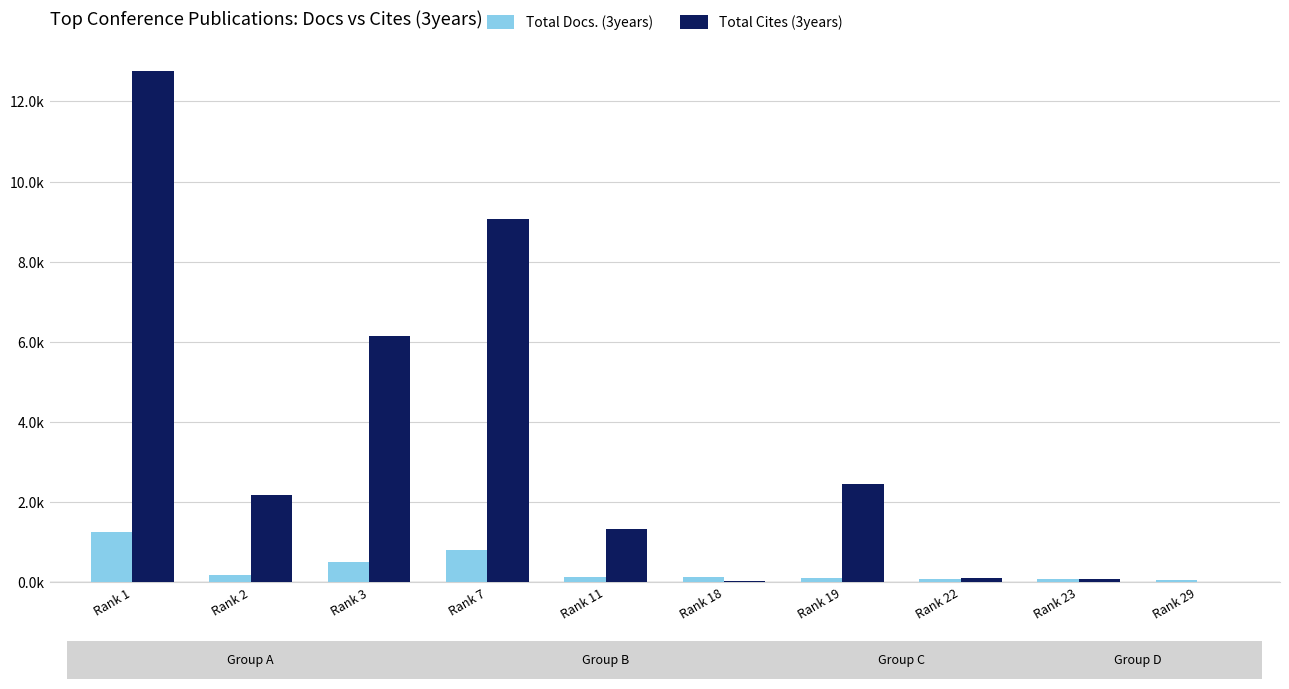

Rank the series by their maximum value, from lowest to highest.

Total Docs. (3years), Total Cites (3years)